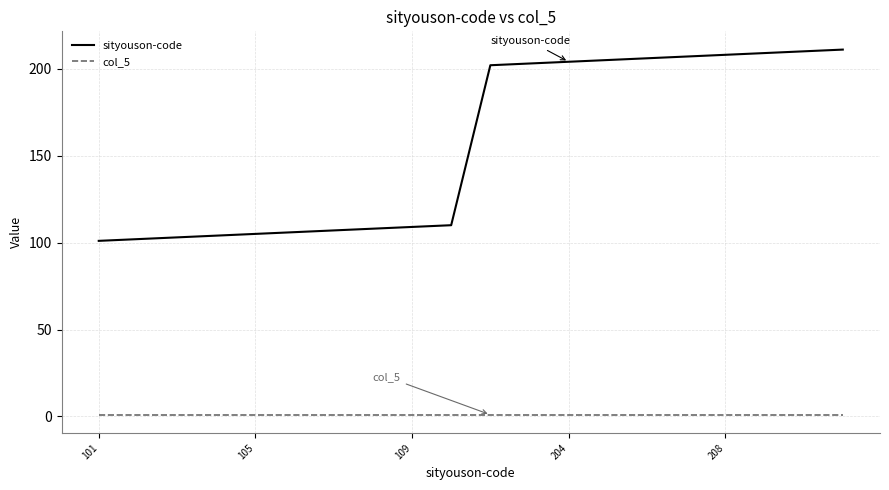

Which series has the widest spread of values?

sityouson-code